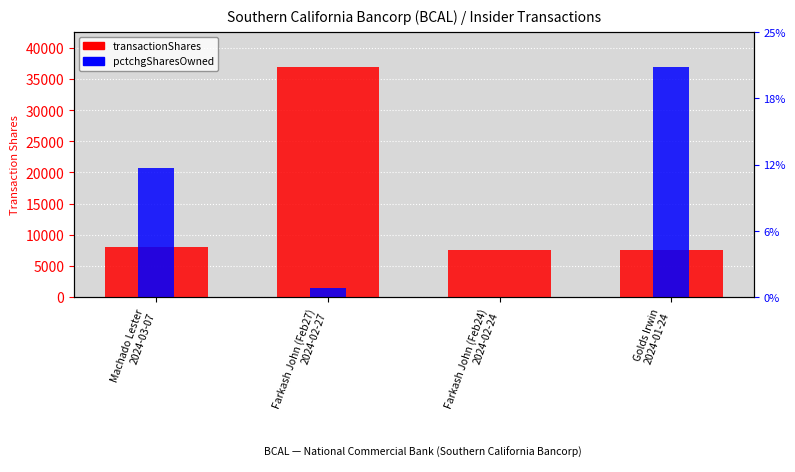

What is the maximum value shown in the chart?

37000.0